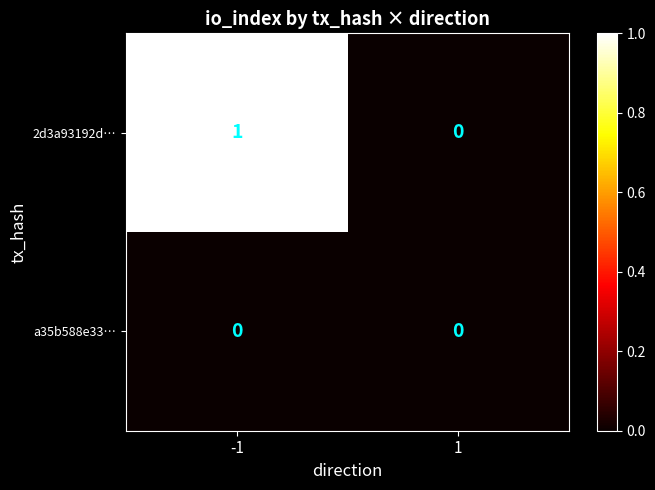

What is the difference between the highest and lowest values at -1?

1